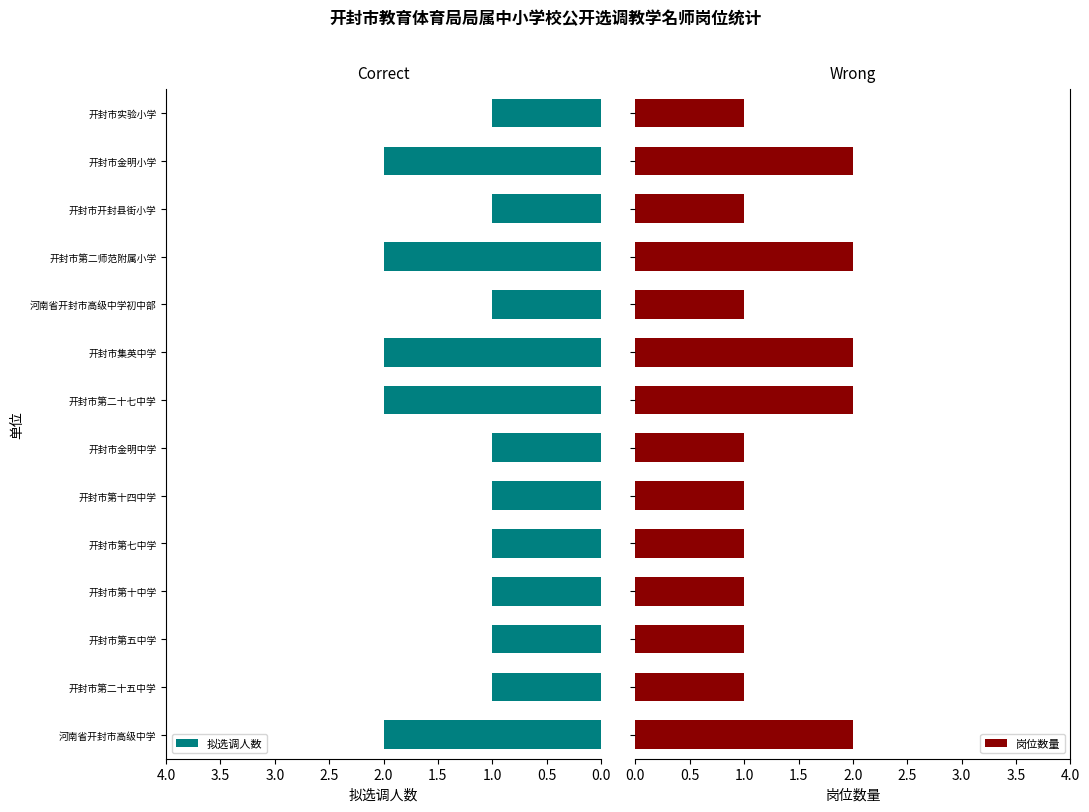

Reading left to right, what are all the values shown in this chart?

拟选调人数: 2	1	1	1	1	1	1	2	2	1	2	1	2	1
岗位数量: 2	1	1	1	1	1	1	2	2	1	2	1	2	1